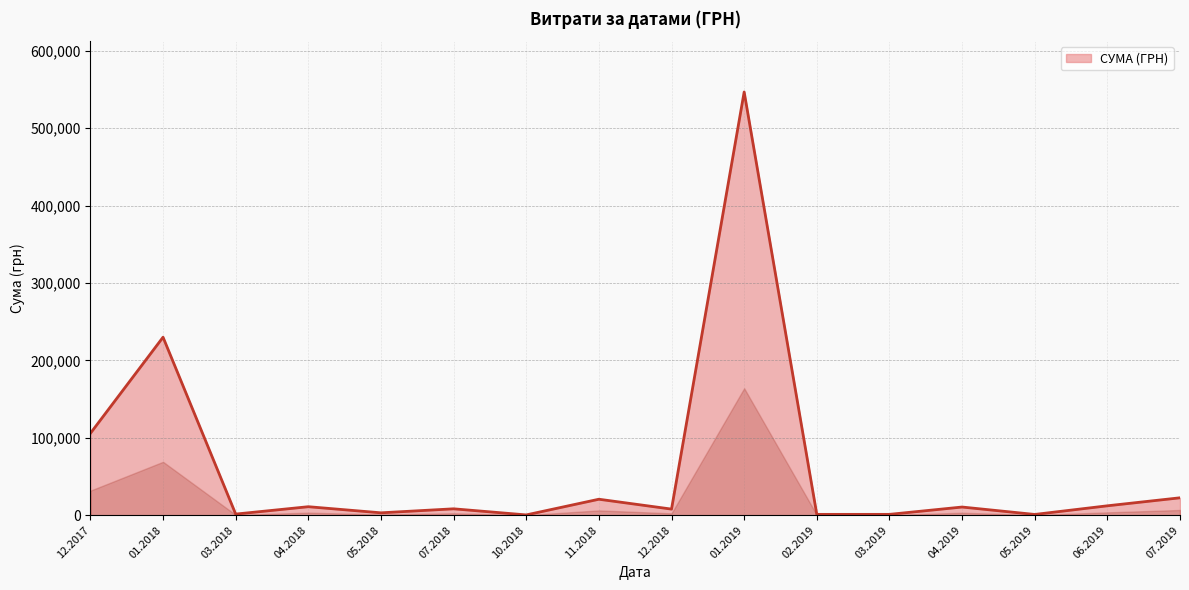

What is the greatest value displayed?

546929.7